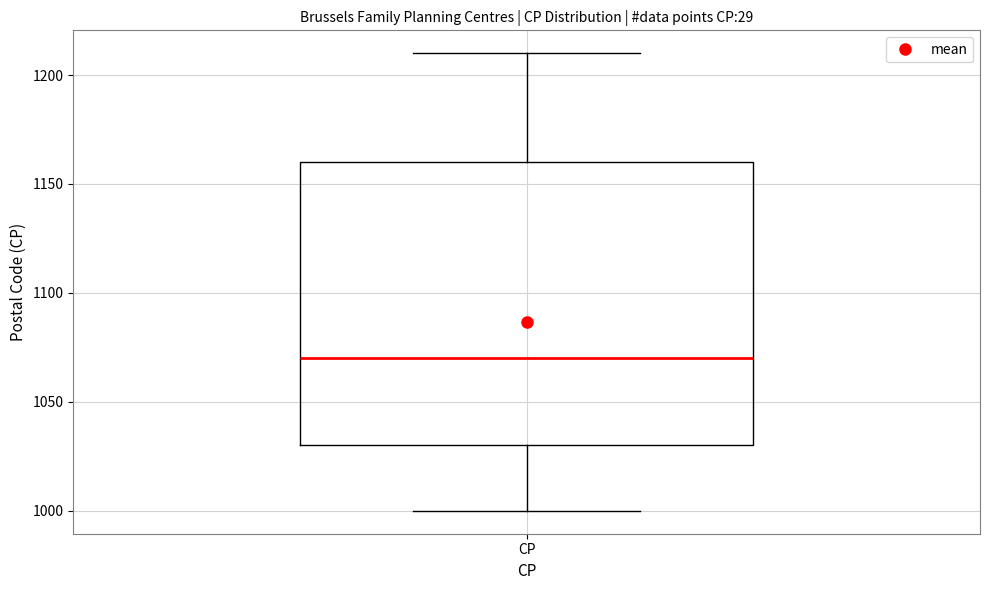

Where does the upper whisker of the box for CP end on the y-axis? The values are not printed on the chart, so give them approximately, as read against the axis.

1210